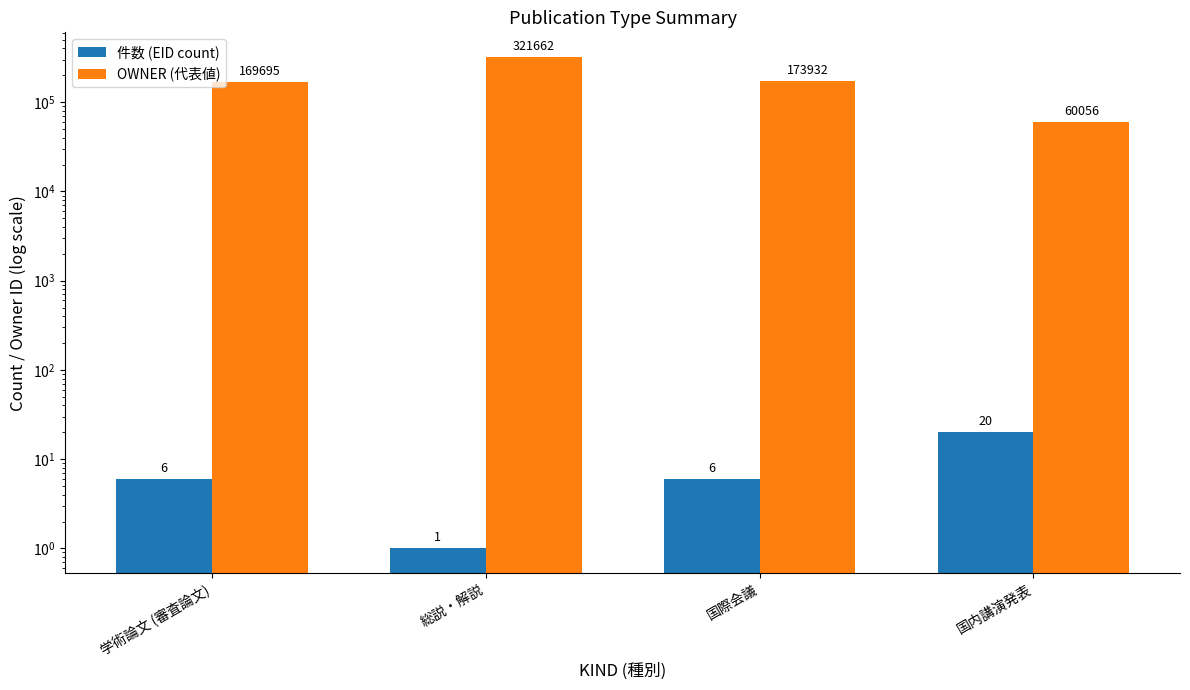

At how many categories does at least one series exceed 320963?

1